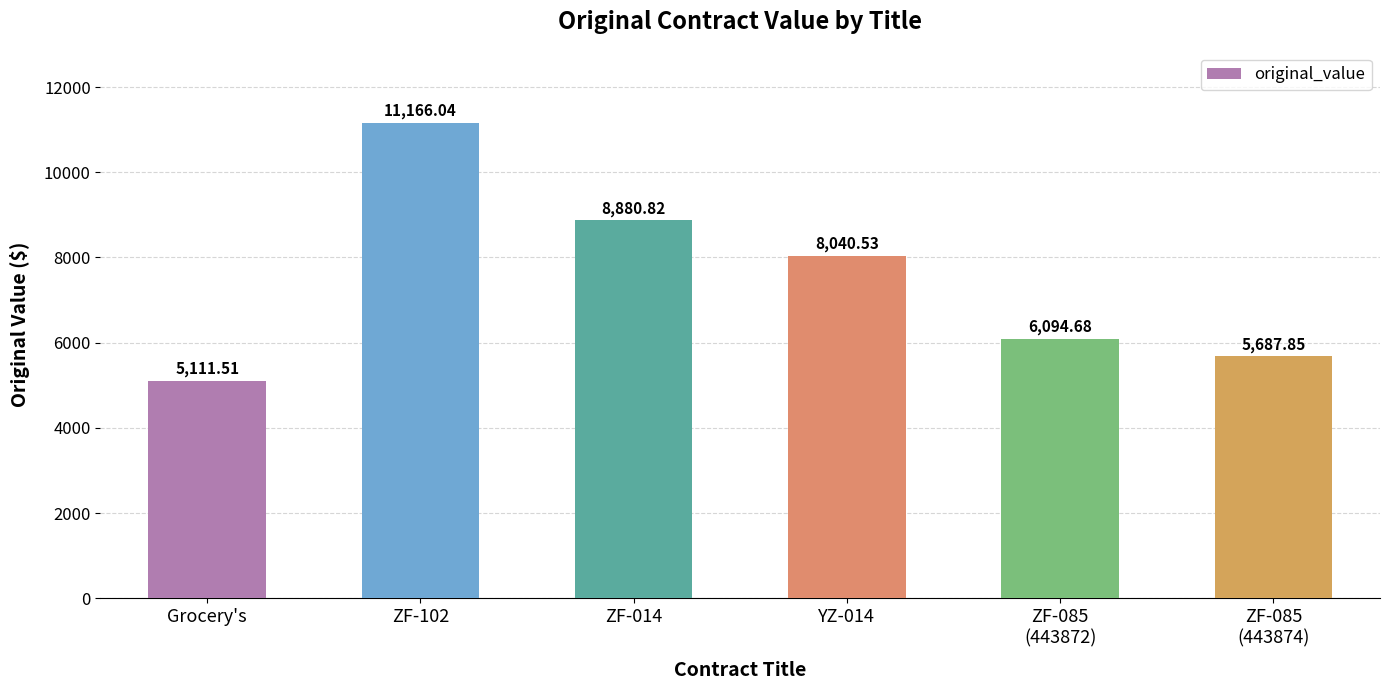

At which category does the chart reach its minimum across all series?

Grocery's